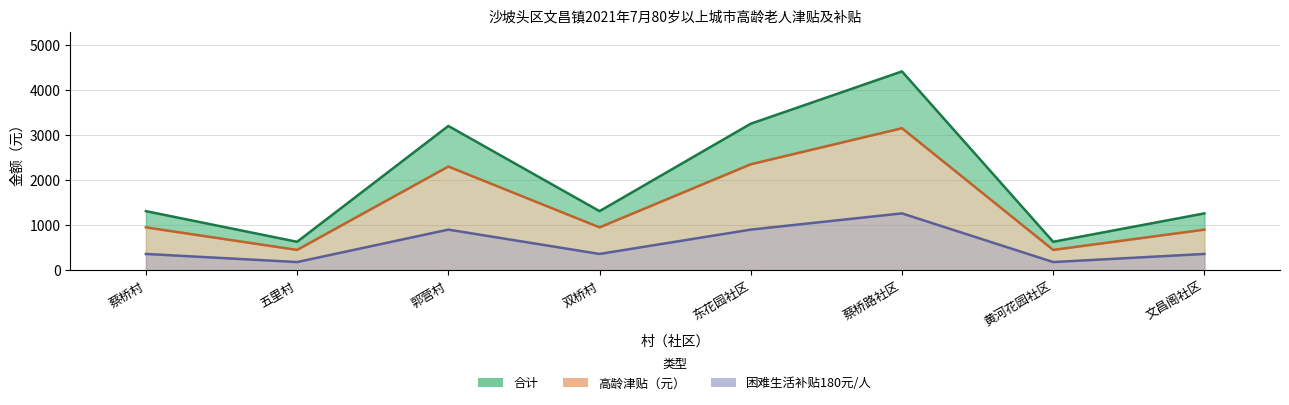

At which category is the sum across all series the highest?

蔡桥路社区